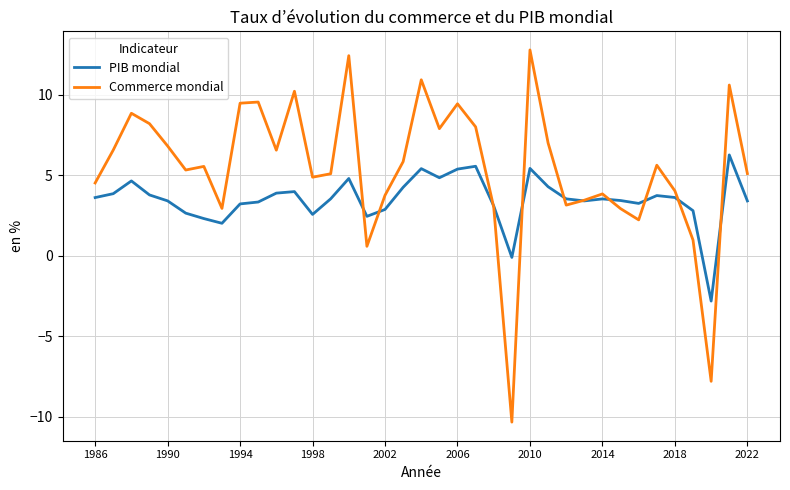

Rank the series by their maximum value, from lowest to highest.

PIB mondial, Commerce mondial